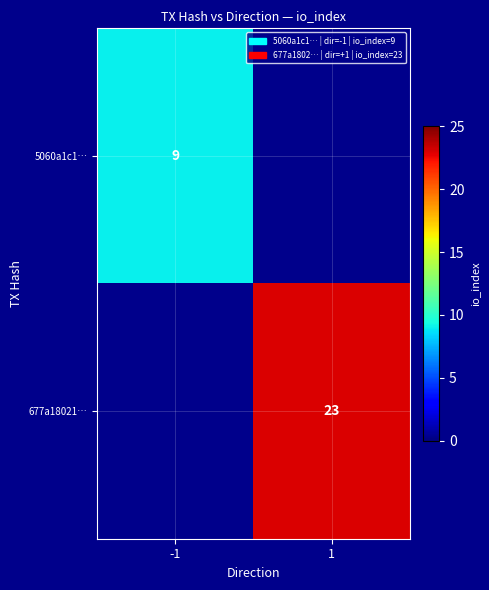

Is the value of 5060a1c1… at -1 greater than the value of 677a18021… at 1?

No